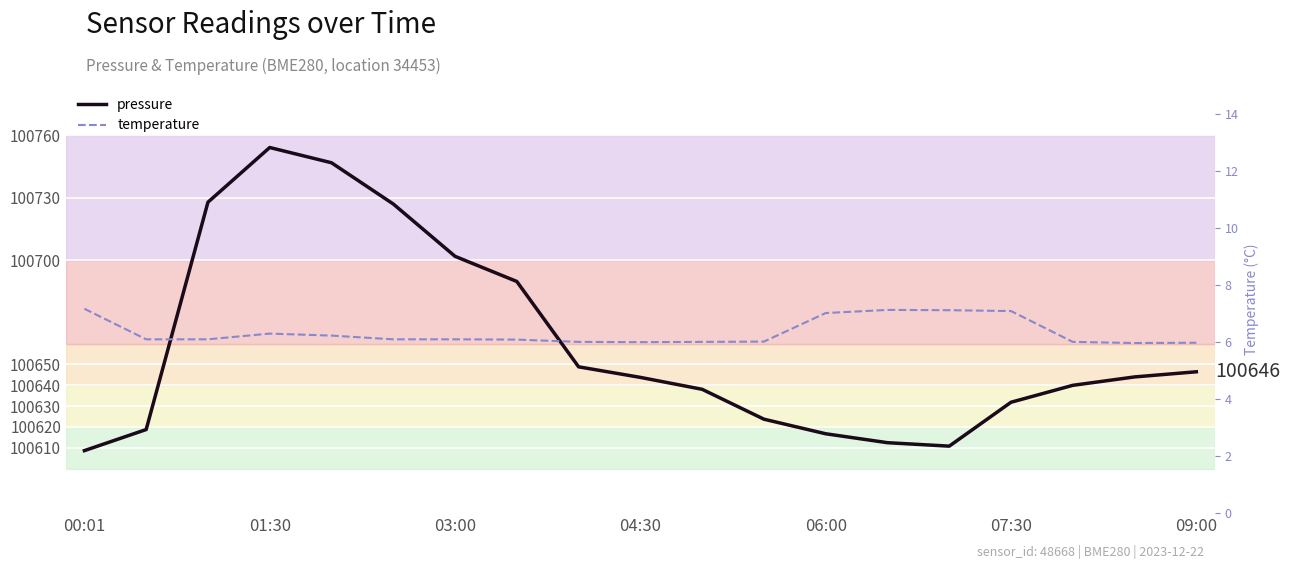

List the series in order of their overall mean, lowest first.

temperature, pressure